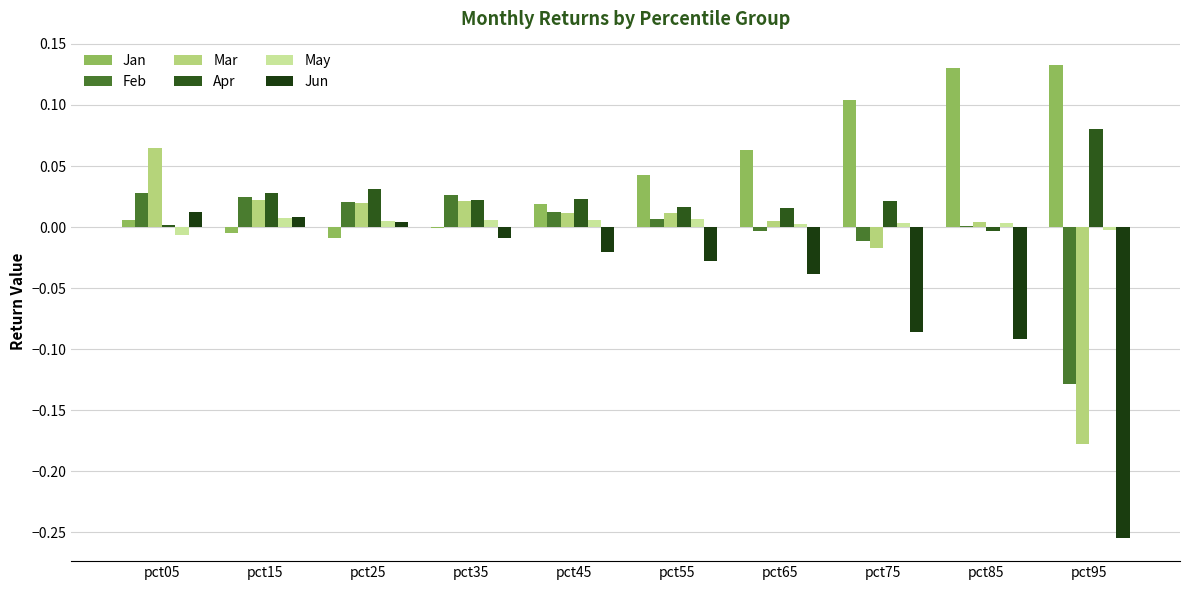

At which category is the sum across all series the highest?

pct05